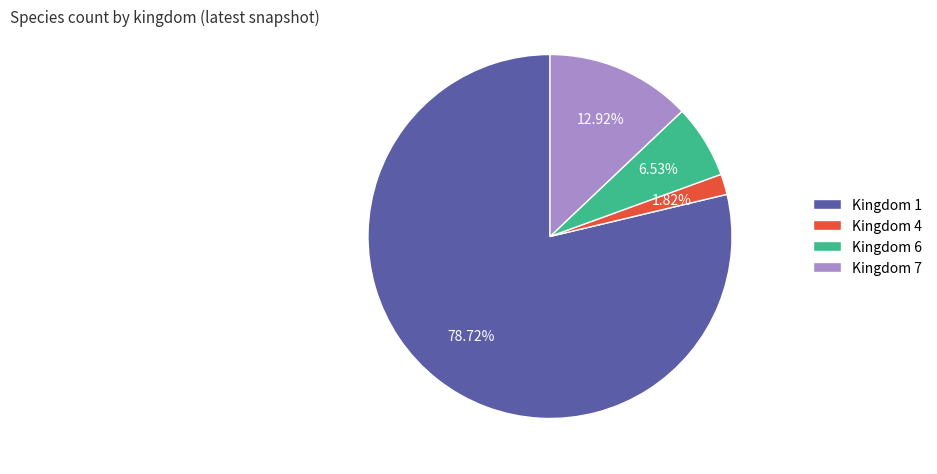

Rank the categories by value from highest to lowest.

Kingdom 1, Kingdom 7, Kingdom 6, Kingdom 4